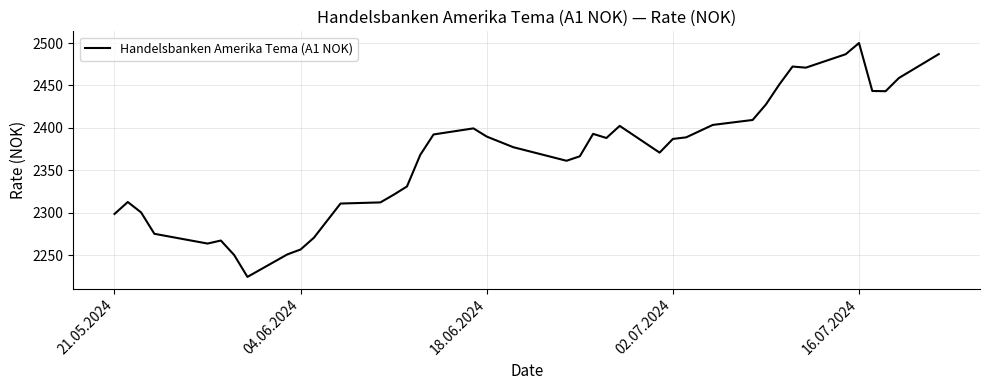

What is the greatest value displayed?

2500.0